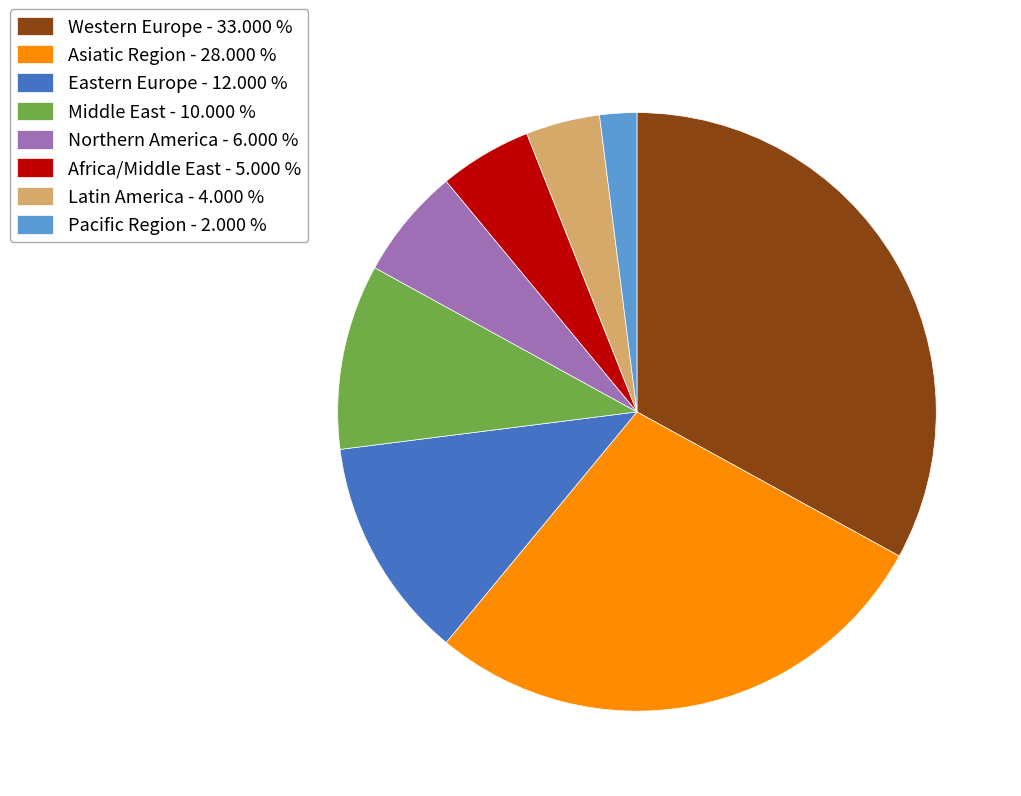

Is it true that Eastern Europe is 12% of the pie?

True